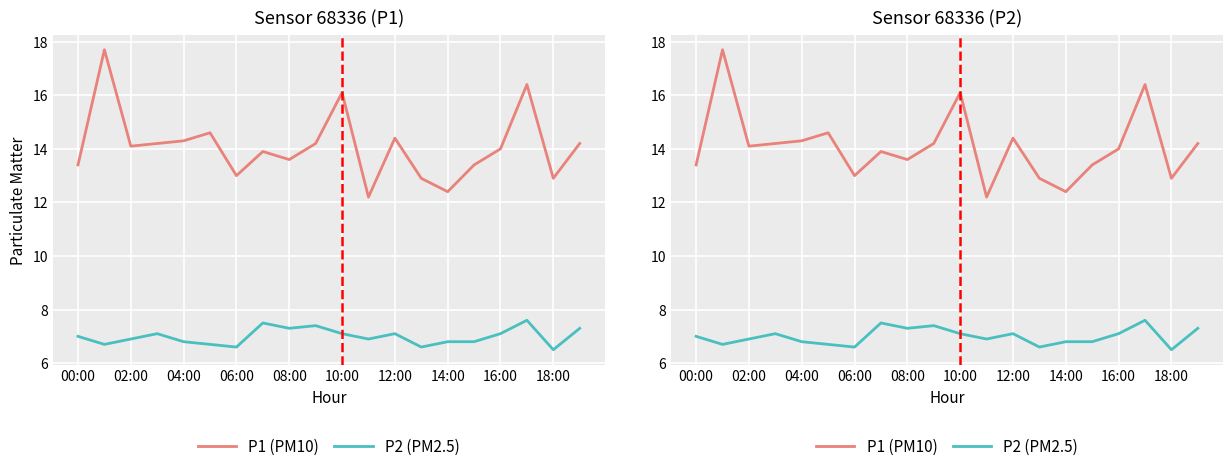

True or false: P2 (PM2.5) and P1 (PM10) cross at least once.

False